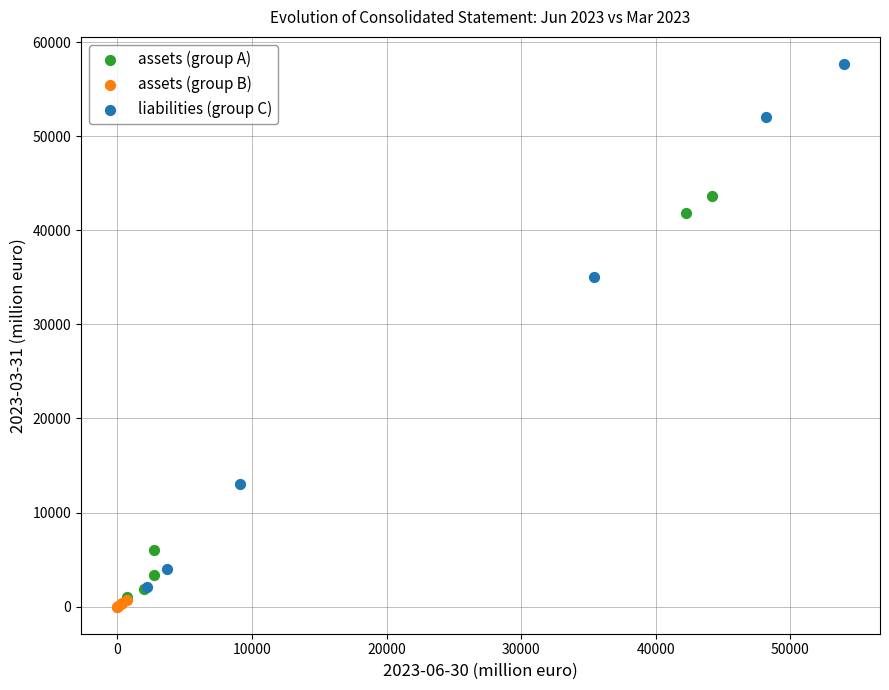

Which series contains the highest Y value?

liabilities (group C)